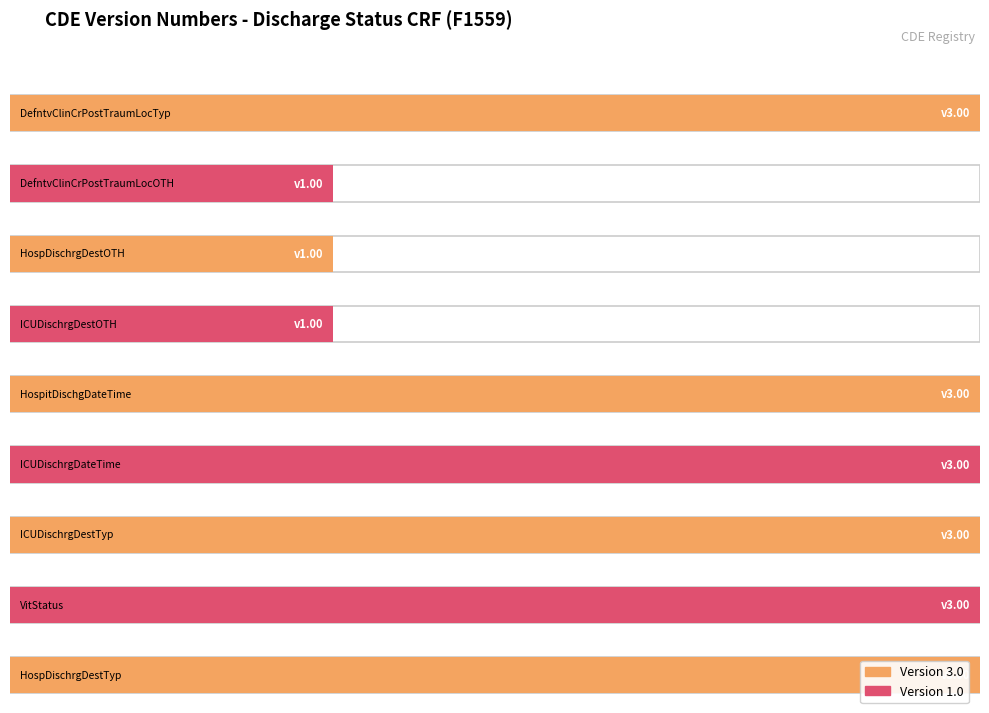

Rank the categories by value from highest to lowest.

DefntvClinCrPostTraumLocTyp, HospitDischgDateTime, ICUDischrgDateTime, ICUDischrgDestTyp, VitStatus, HospDischrgDestTyp, DefntvClinCrPostTraumLocOTH, HospDischrgDestOTH, ICUDischrgDestOTH